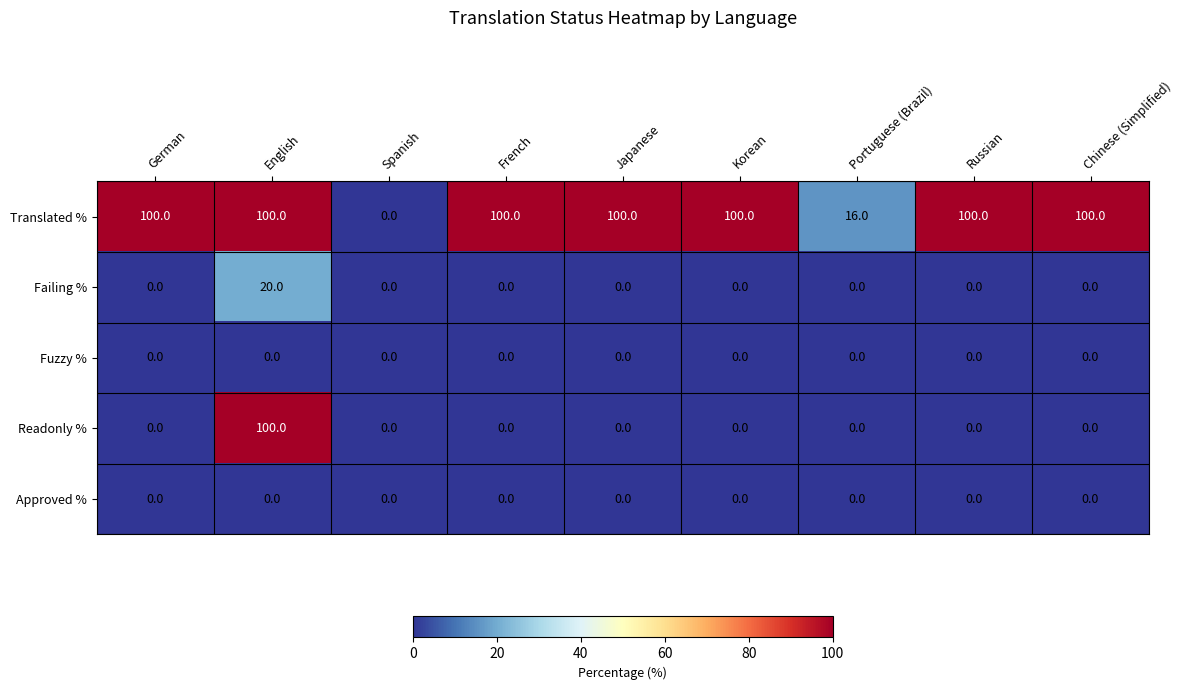

What is the spread (max minus min) of values at Portuguese (Brazil)?

16